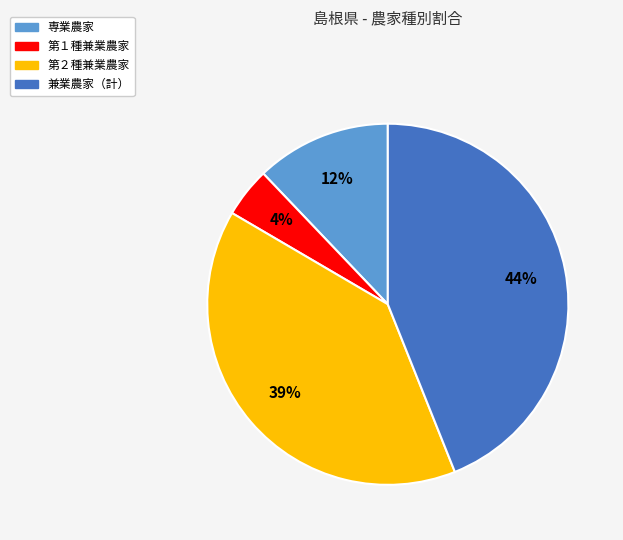

Is there a majority slice in this chart?

No